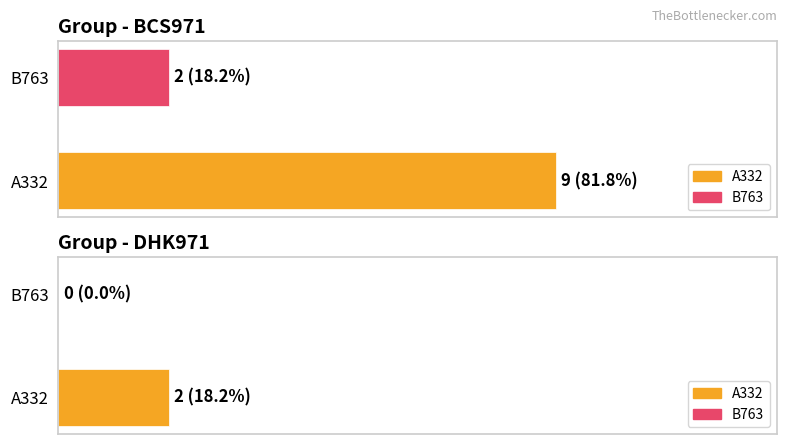

Does the chart contain any negative values?

No